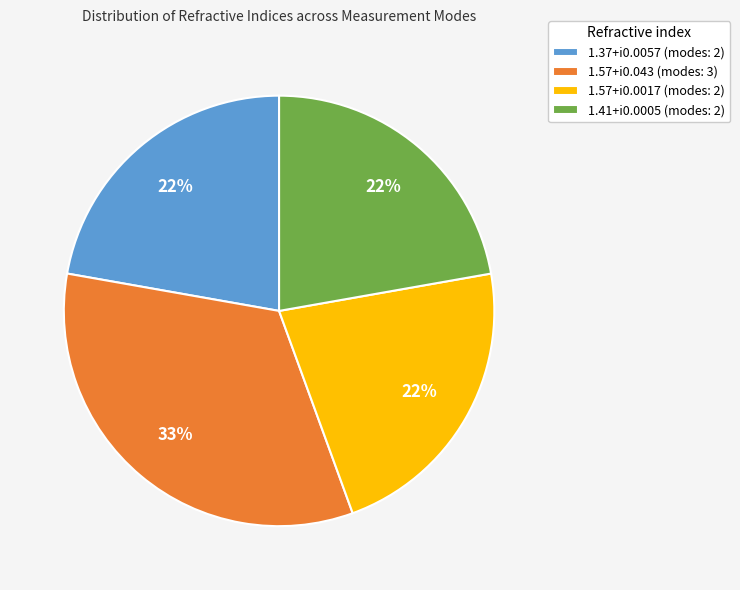

Is the sum of 1.37+i0.0057 (modes: 2) and 1.57+i0.0017 (modes: 2) greater than half?

No